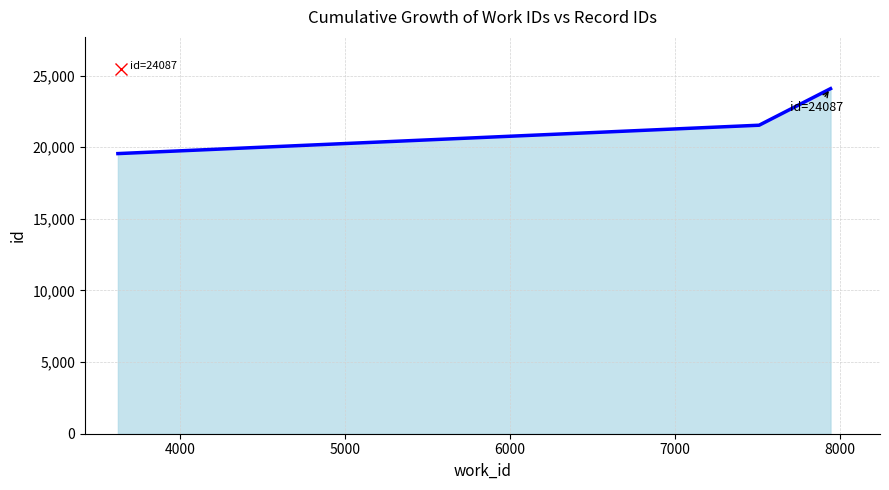

Does the chart have visible grid lines?

Yes